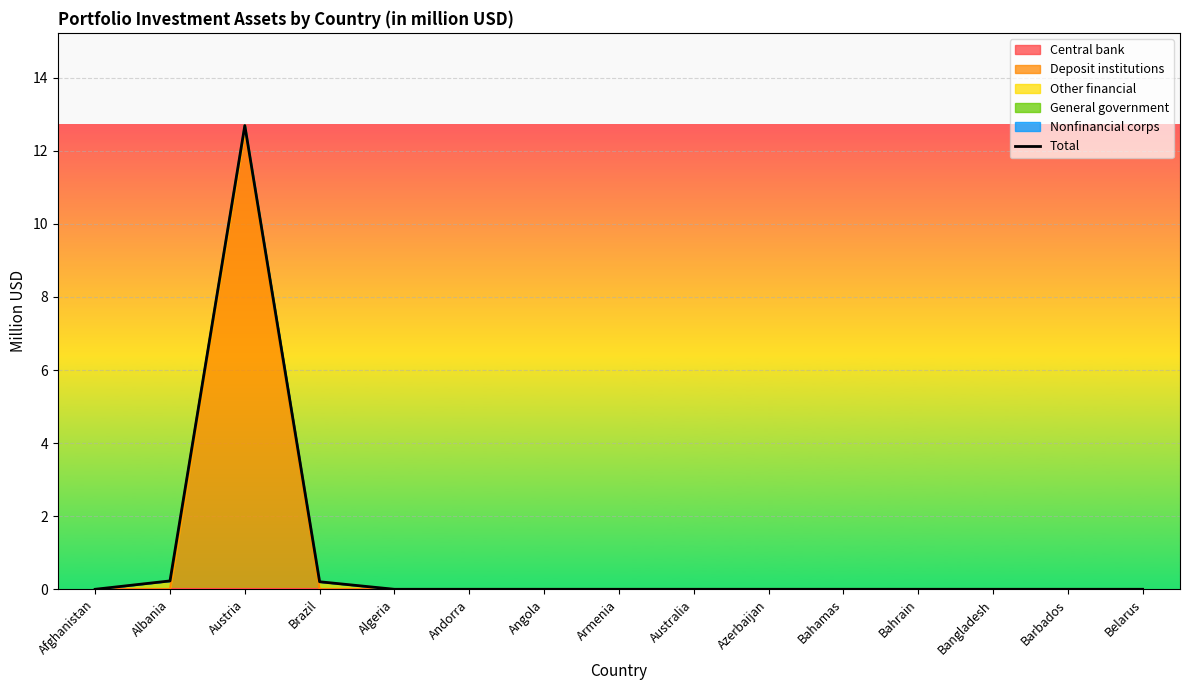

What is the label of the 12th point from the left?

Bahrain